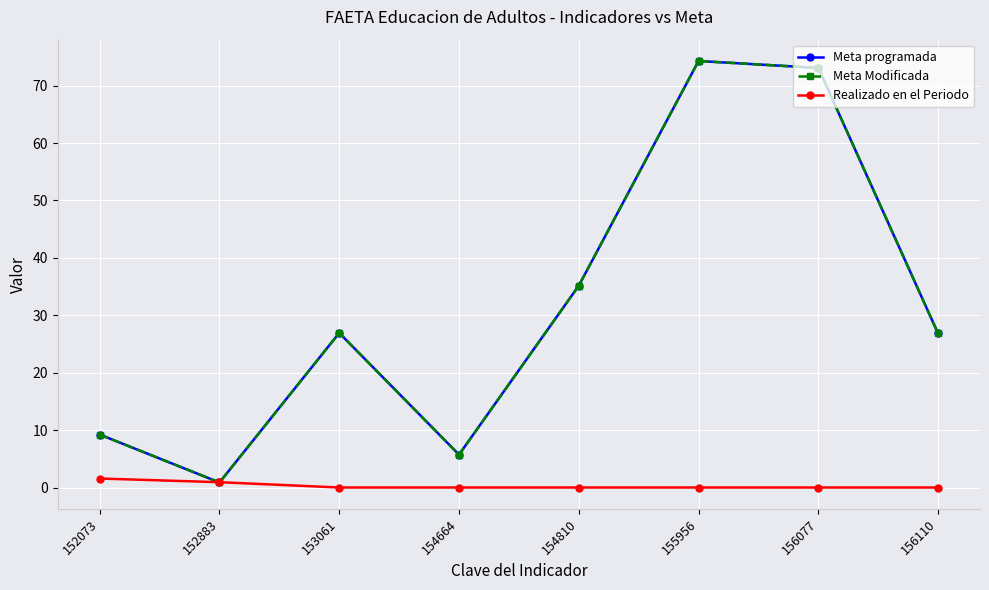

Does the chart display data point markers on the line(s)?

Yes